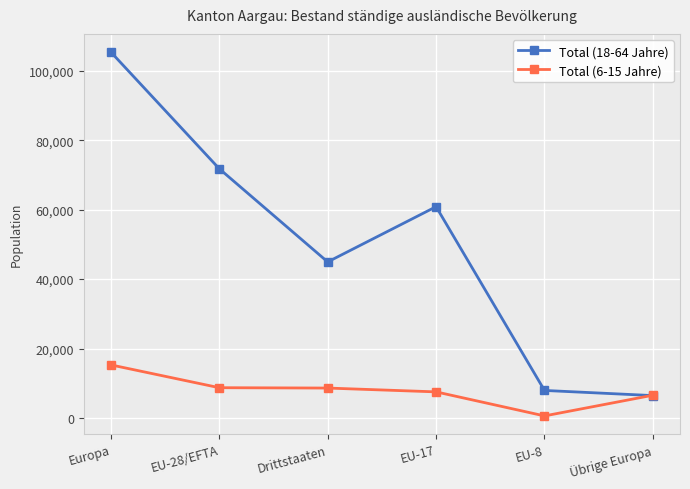

What is the difference between the maximum and minimum values in the Total (18-64 Jahre) series?

98923